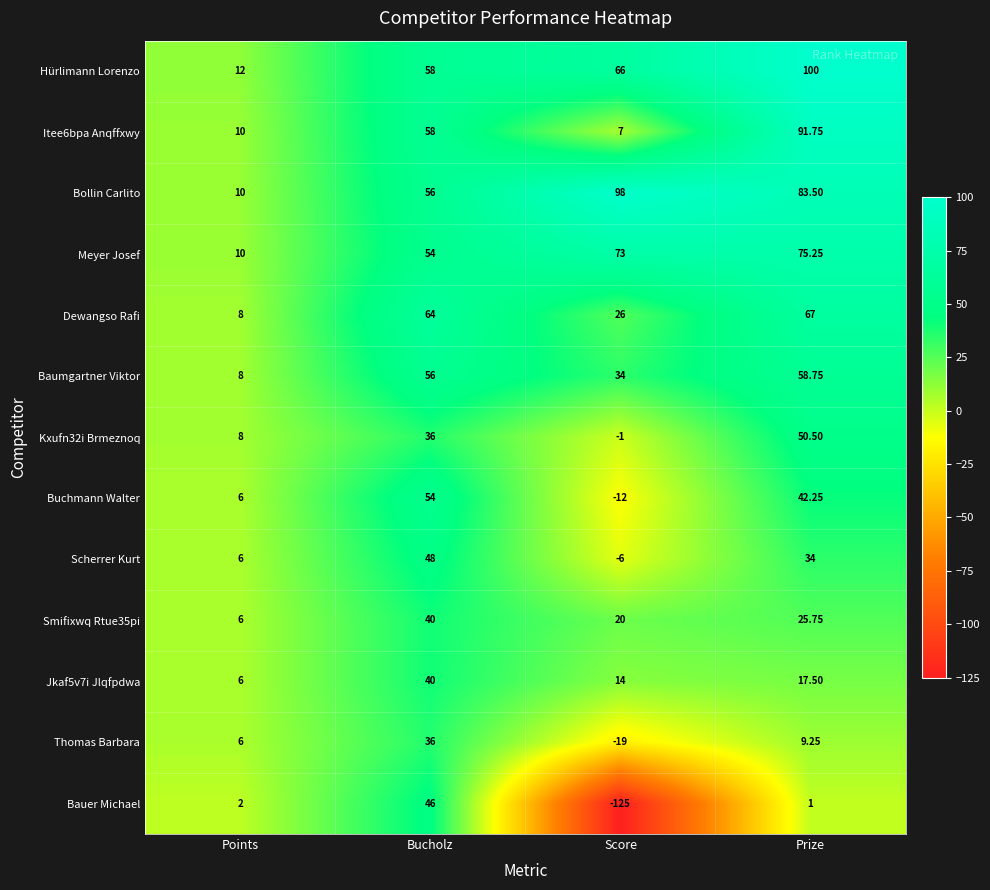

Which series changed the most between Score and Prize?

Bauer Michael